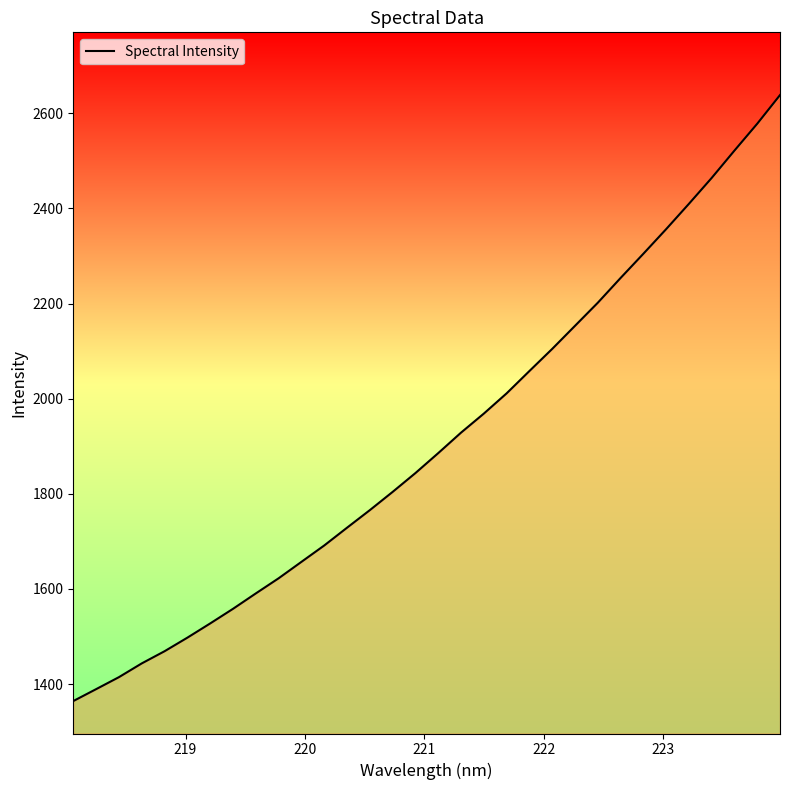

What is the minimum value shown in the chart?

1364.1